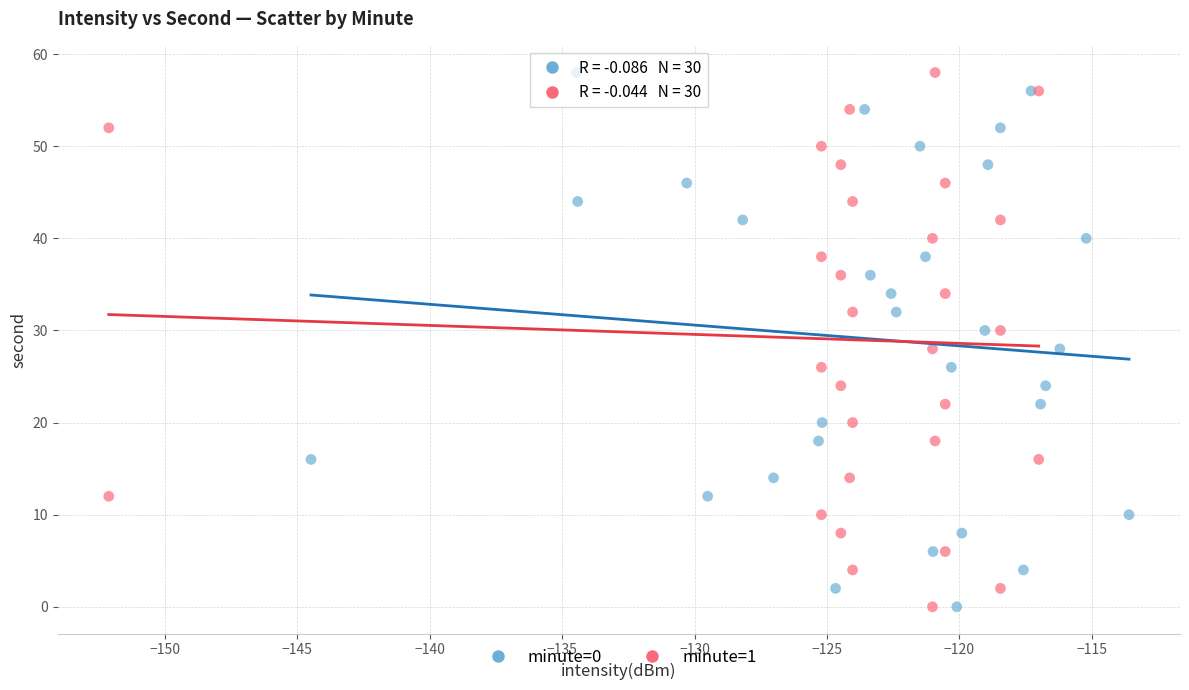

What are all the series names shown in the legend?

minute=0, minute=1